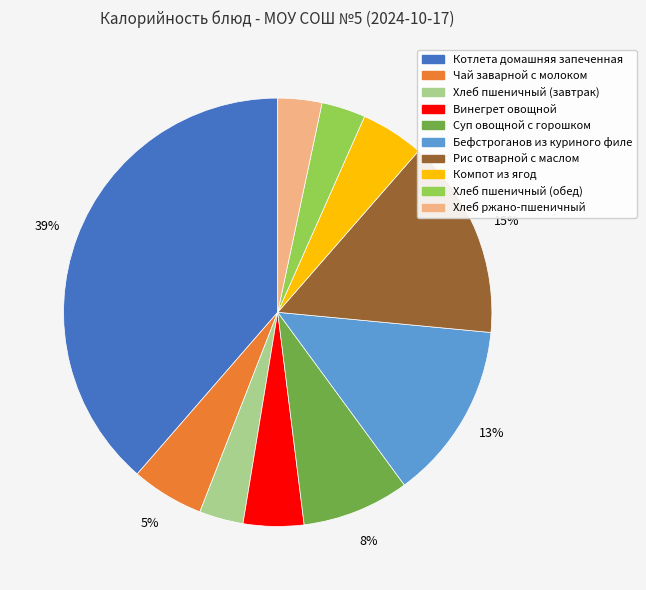

Is Рис отварной с маслом the majority of the pie?

No